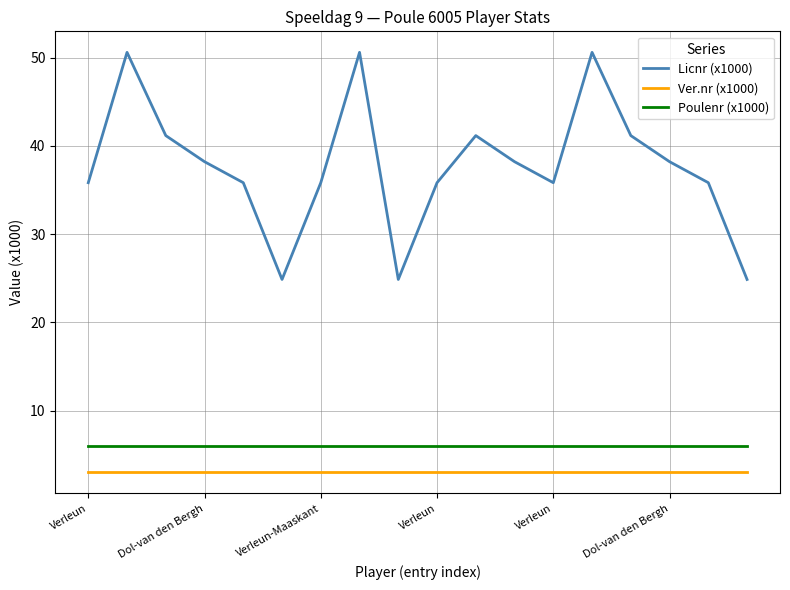

Rank the series by their maximum value, from highest to lowest.

Licnr (x1000), Poulenr (x1000), Ver.nr (x1000)